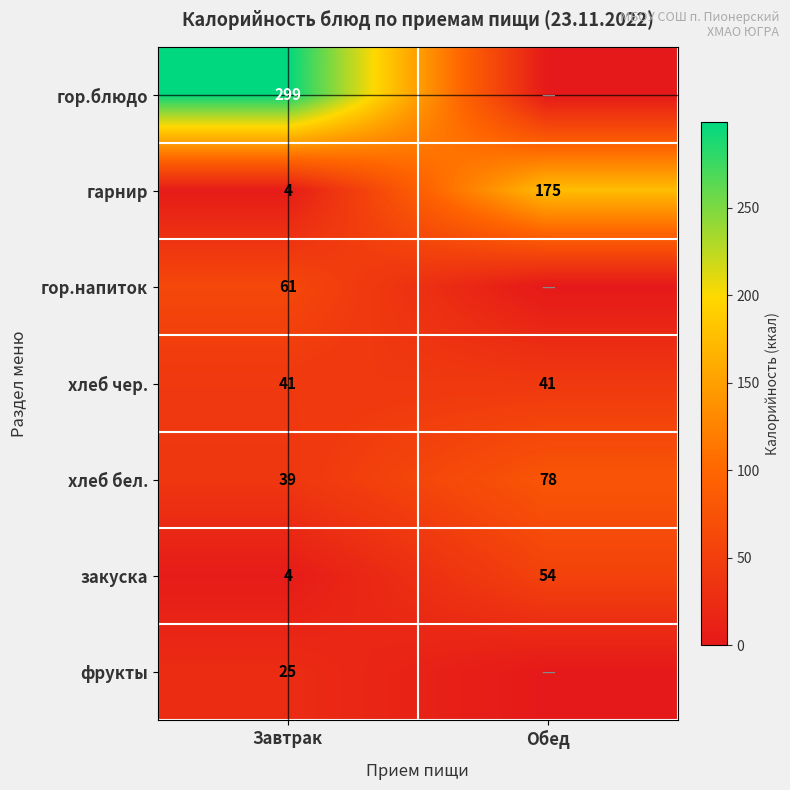

Between Завтрак and Обед, which is larger?

Завтрак